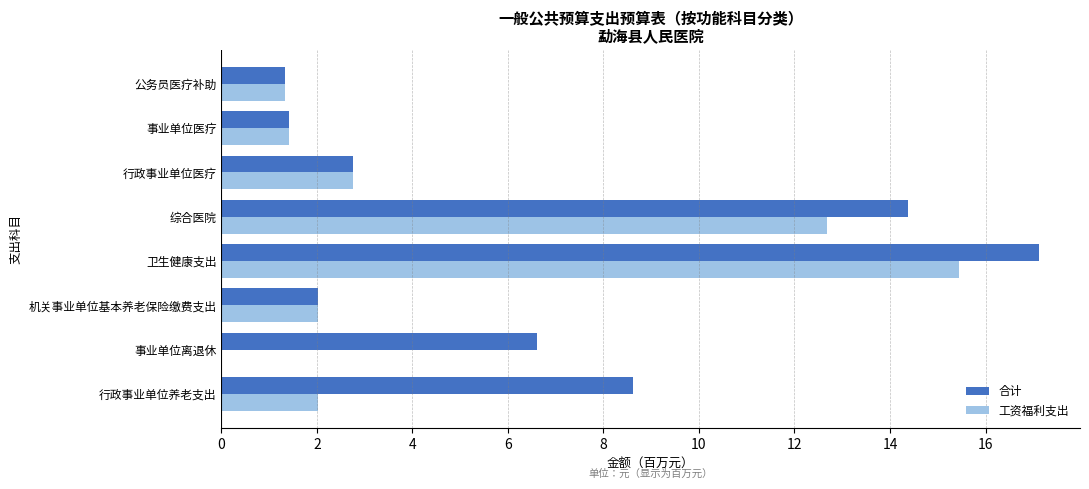

What is the highest value of the 工资福利支出 series?

15.4